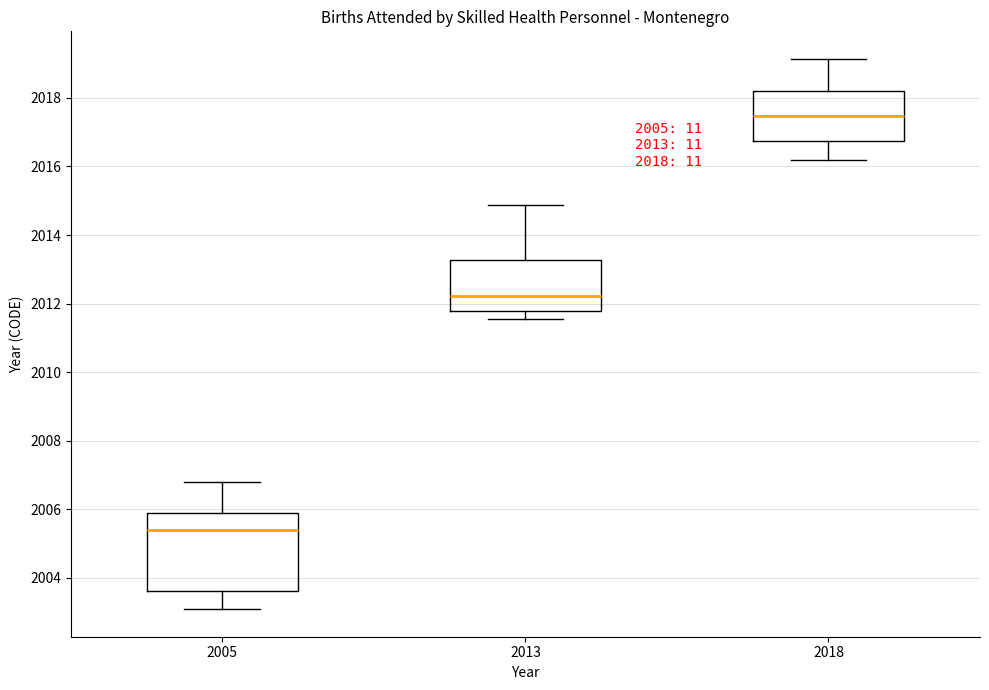

Which box has the lowest median line?

2005